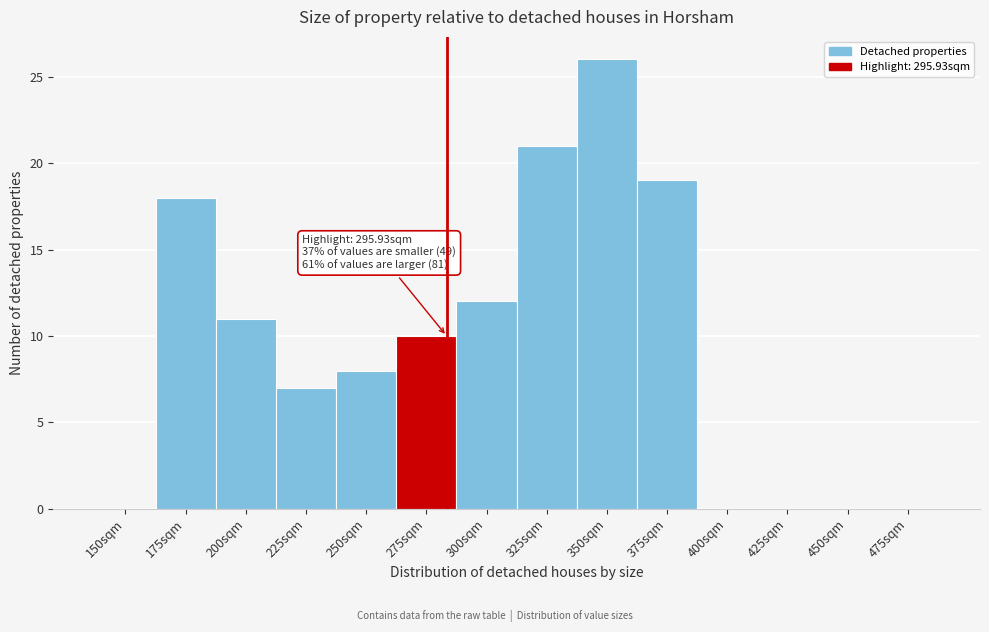

Reading left to right, transcribe all the data shown in this chart.

150sqm=0	175sqm=18	200sqm=11	225sqm=7	250sqm=8	275sqm=10	300sqm=12	325sqm=21	350sqm=26	375sqm=19	400sqm=0	425sqm=0	450sqm=0	475sqm=0